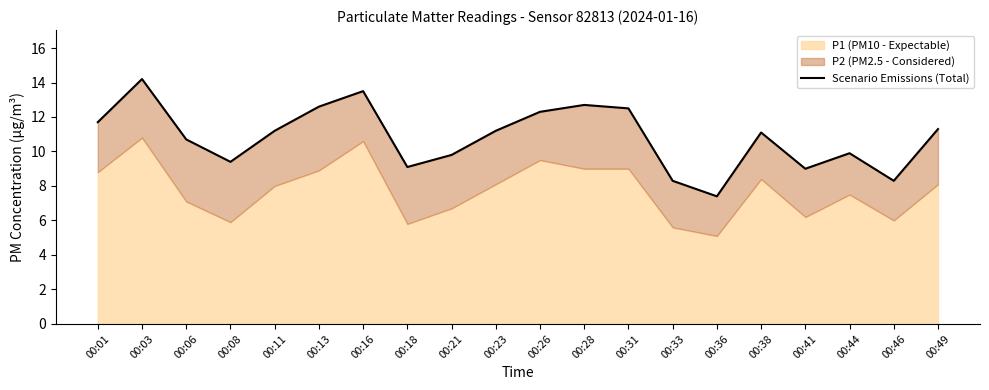

What is the maximum value shown in the chart?

14.2